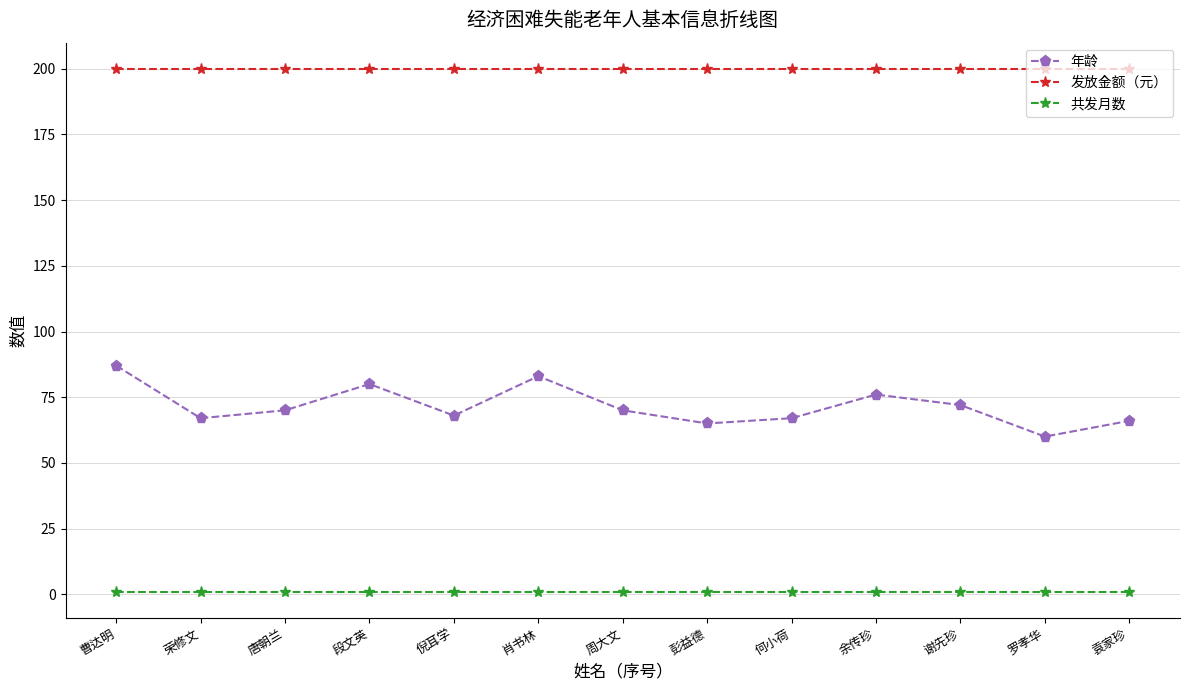

What is the spread (max minus min) of values at 周大文?

199